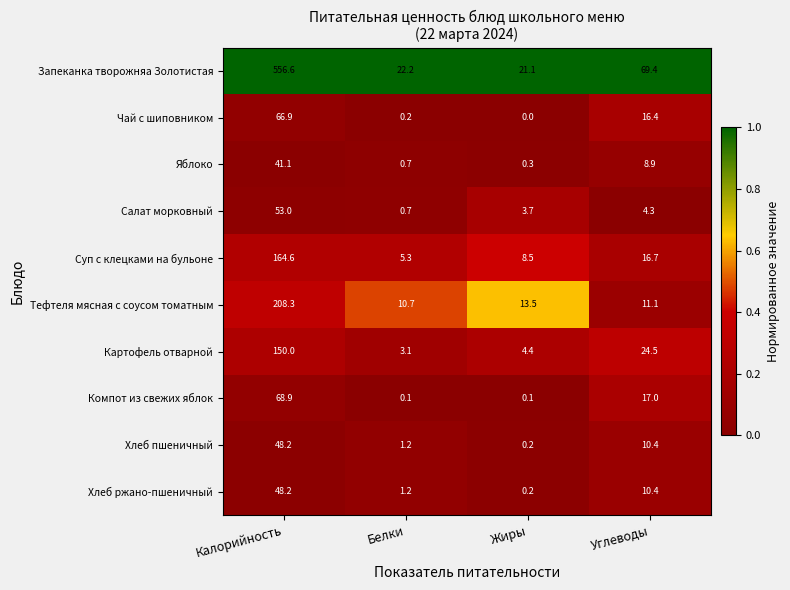

What is the difference between the maximum and minimum values in the Хлеб пшеничный series?

48.0